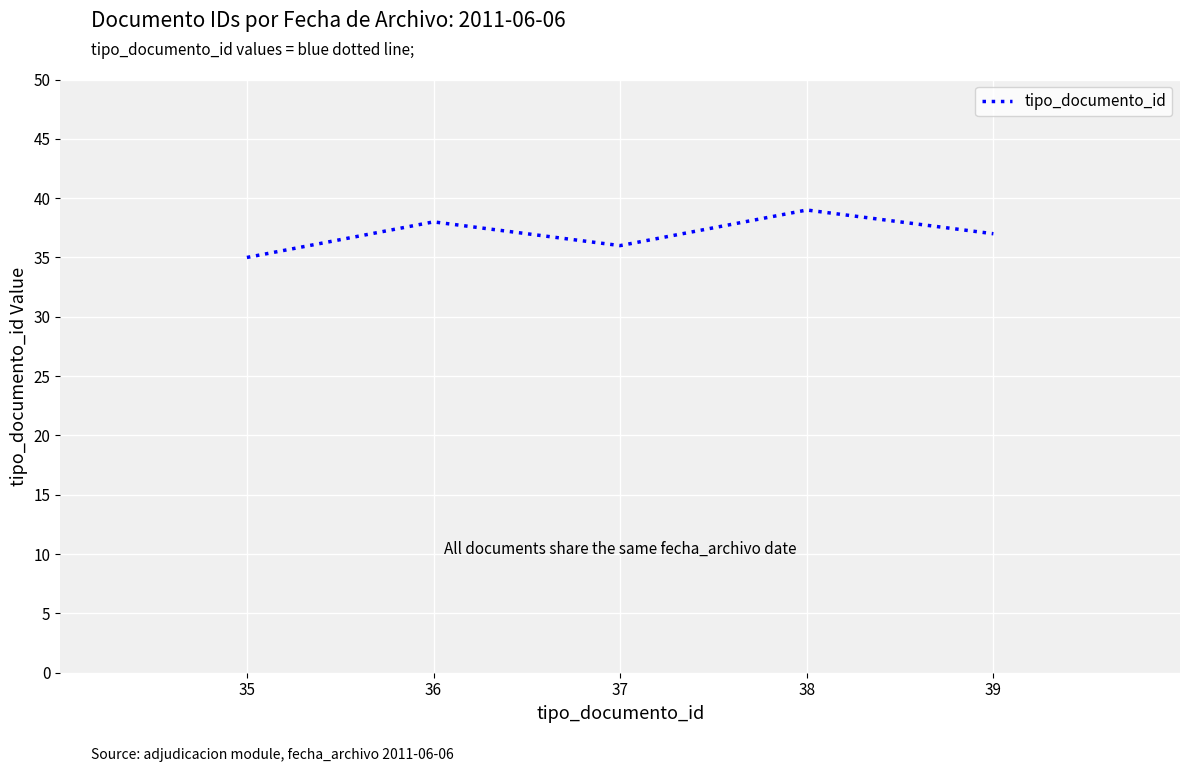

Rank the categories by value from highest to lowest.

38, 36, 39, 37, 35